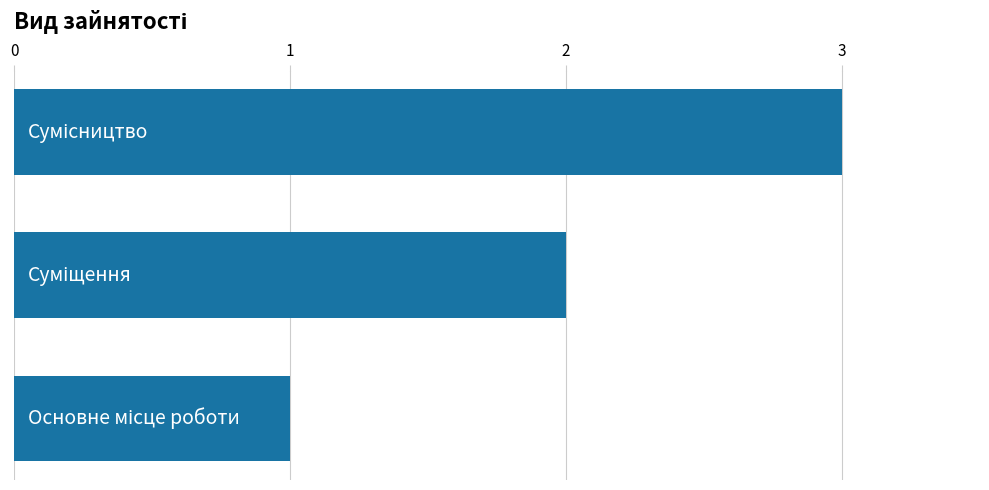

What is the sum of all values?

6